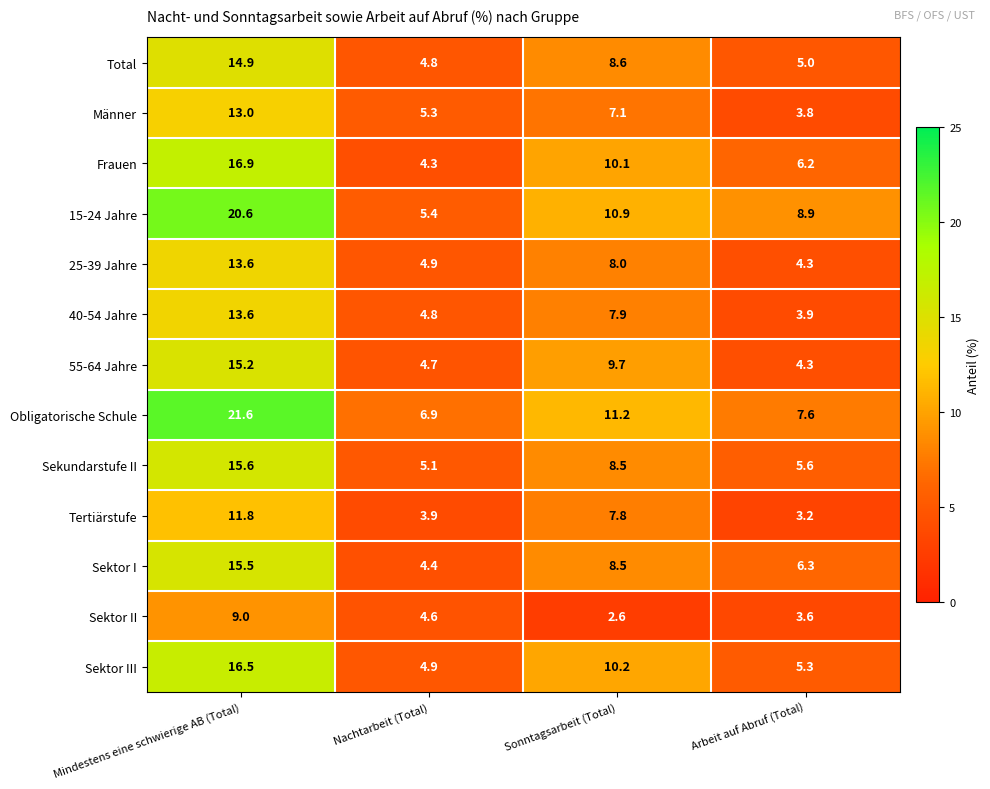

At how many categories does at least one series exceed 12?

1